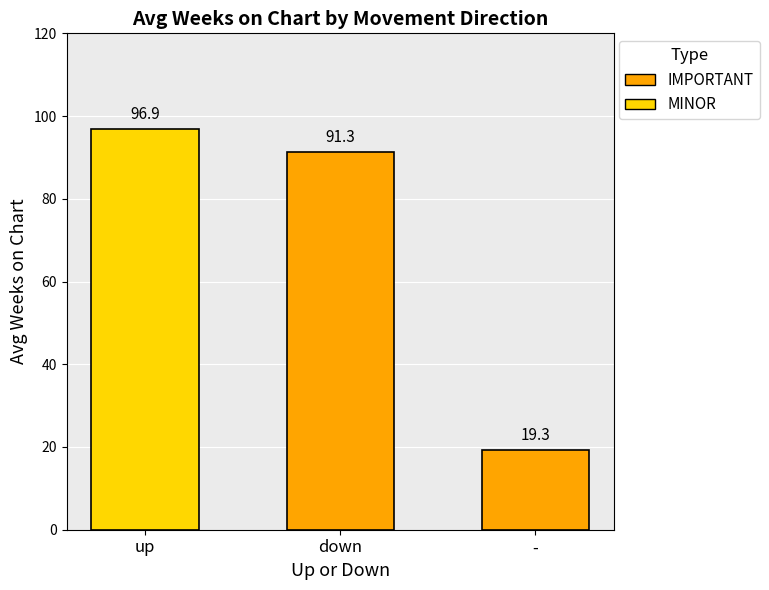

Are the bars horizontal?

No